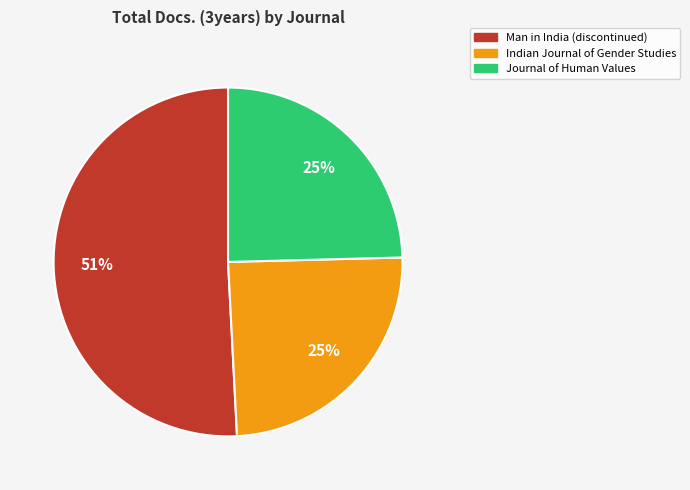

To the nearest percent, what is the difference between the largest and smallest slice percentages?

26%